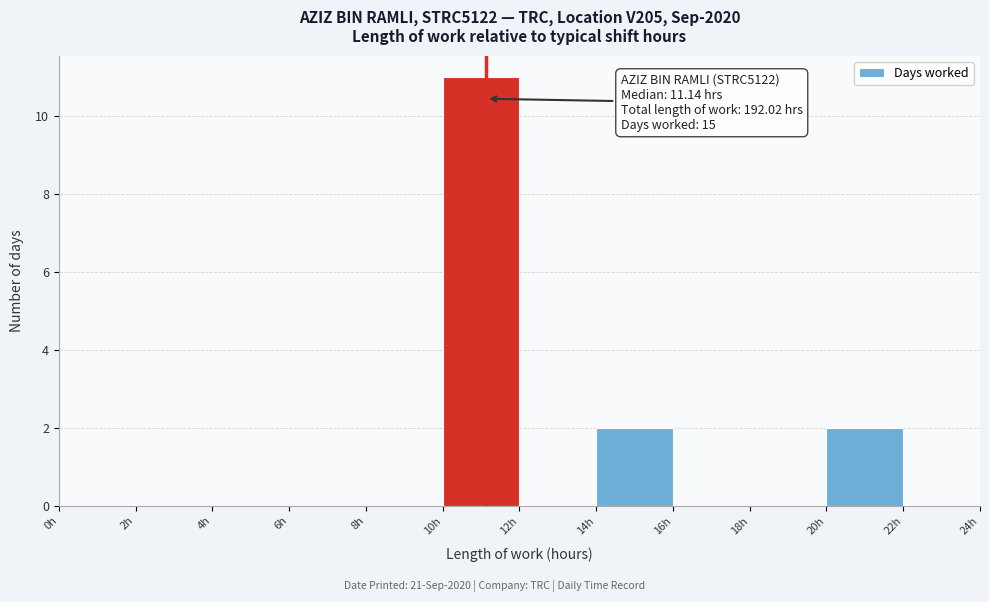

Over which range of the x-axis is the bar tallest?

10 to 12